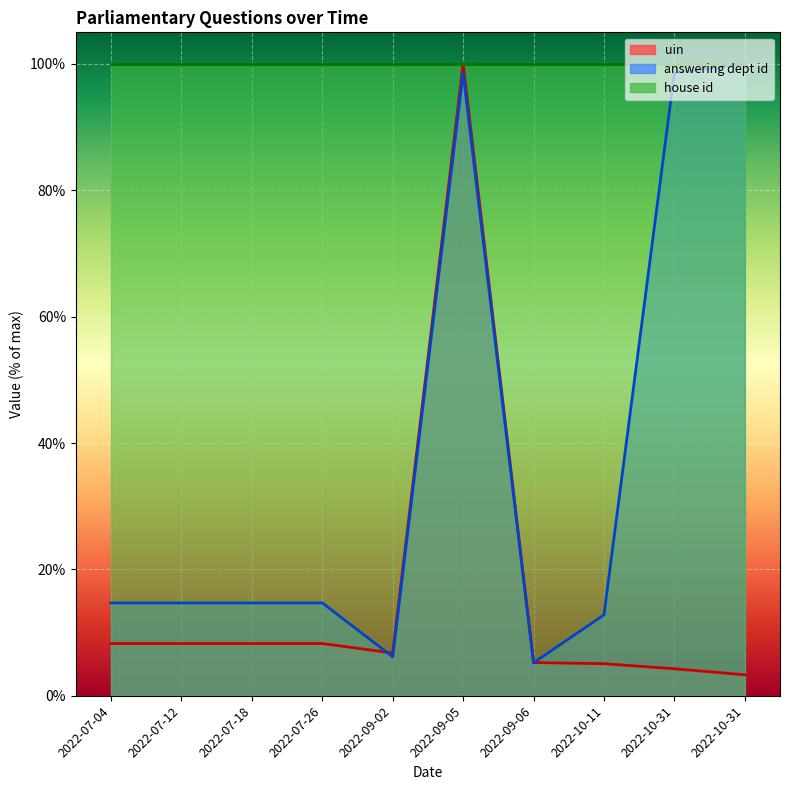

What is the difference between the answering dept id values at 2022-07-04 and 2022-10-11?

1.9